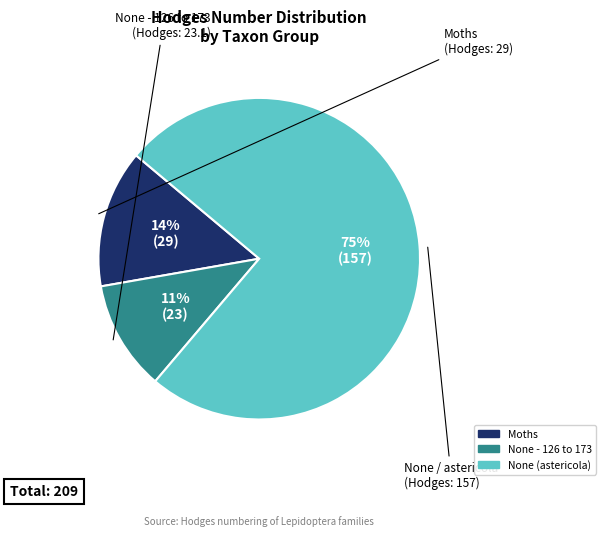

Is the sum of None (astericola) and None - 126 to 173 greater than half?

Yes